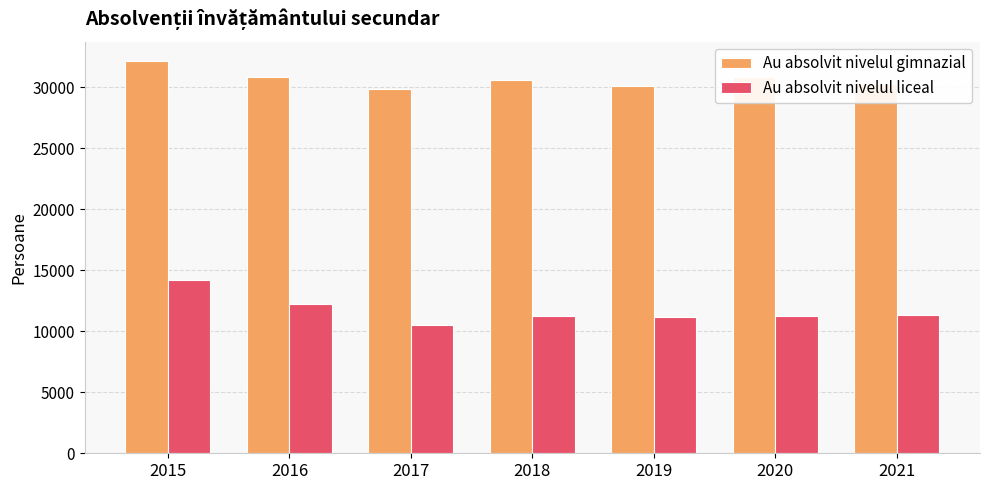

What is the lowest value of the Au absolvit nivelul gimnazial series?

29883